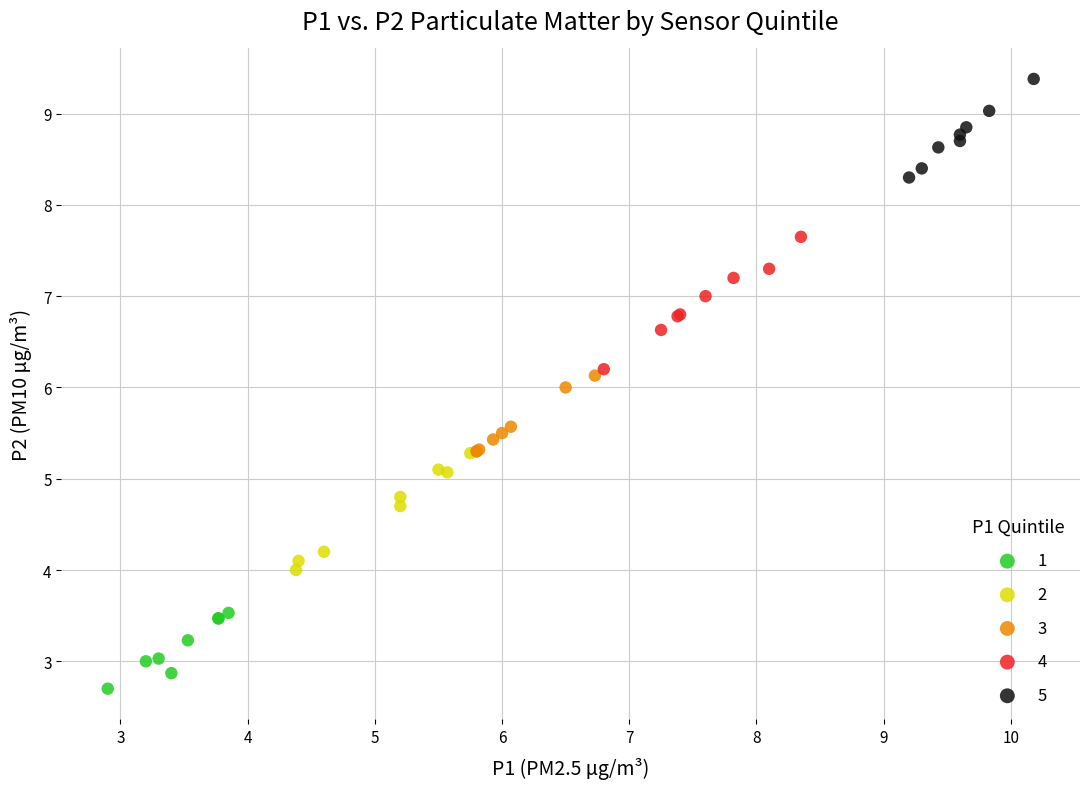

Which series contains the highest Y value?

5